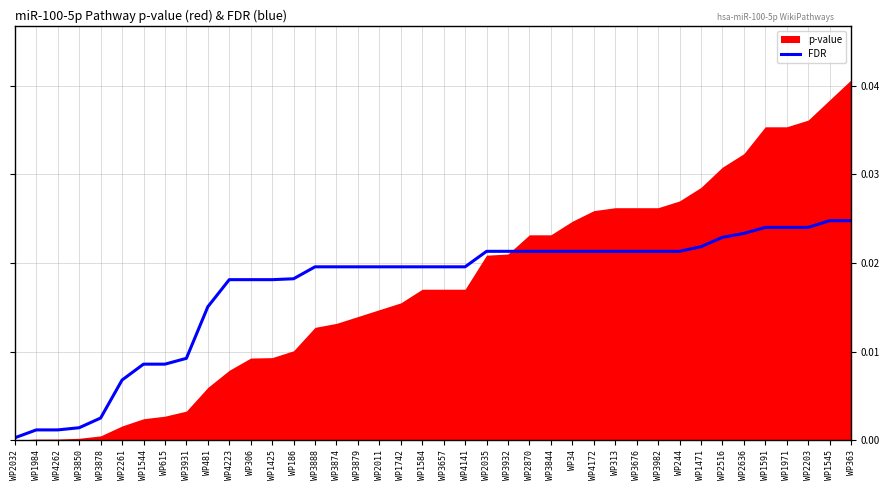

How many data points does each series have?

40